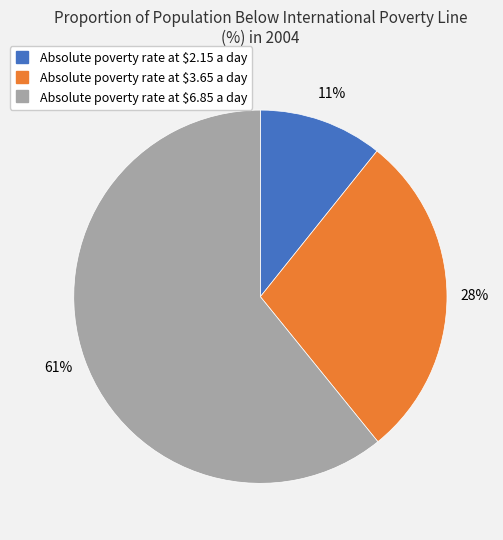

Is it true that Absolute poverty rate at $3.65 a day is 40% of the pie?

False